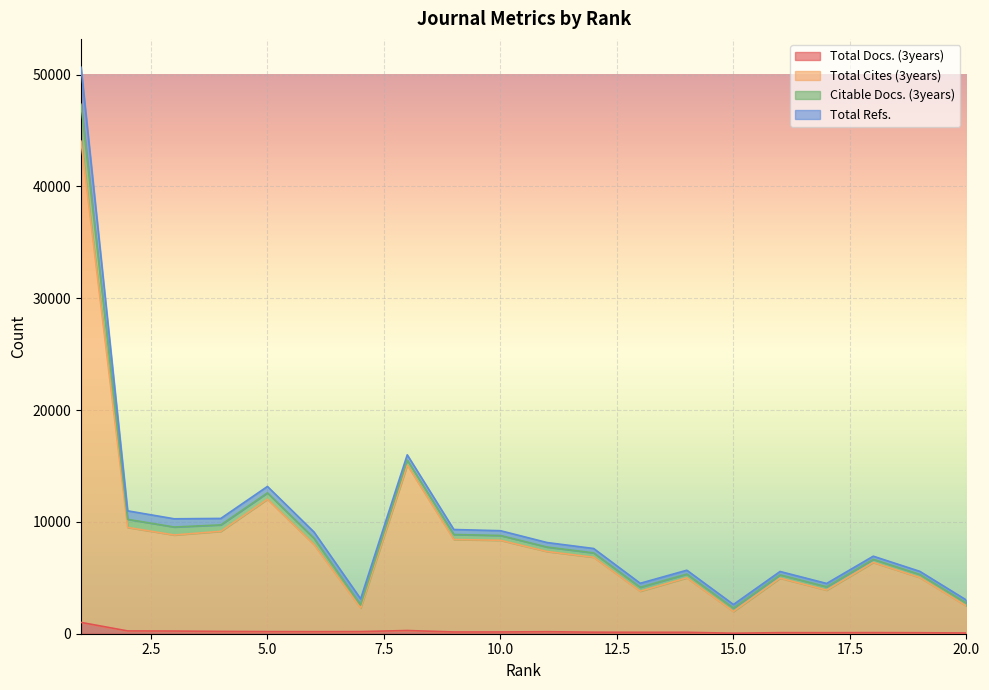

What is the minimum value for Total Docs. (3years)?

45